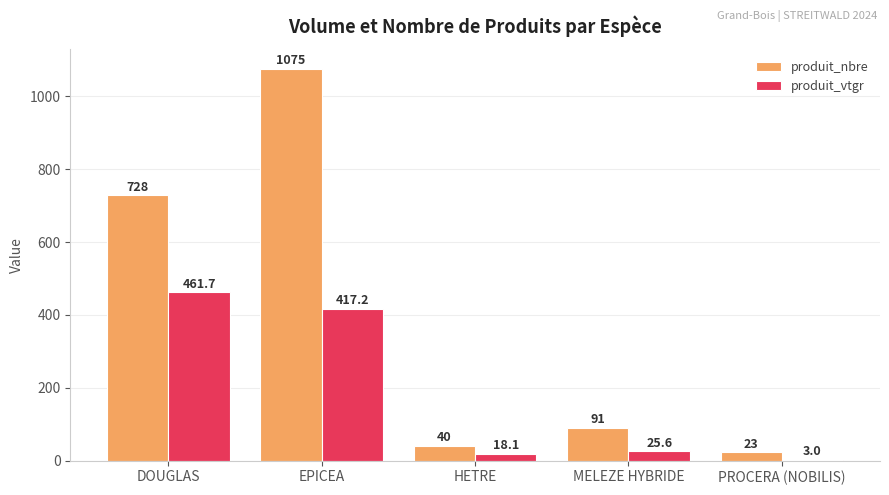

Is the value of produit_vtgr at PROCERA (NOBILIS) greater than the value of produit_nbre at MELEZE HYBRIDE?

No